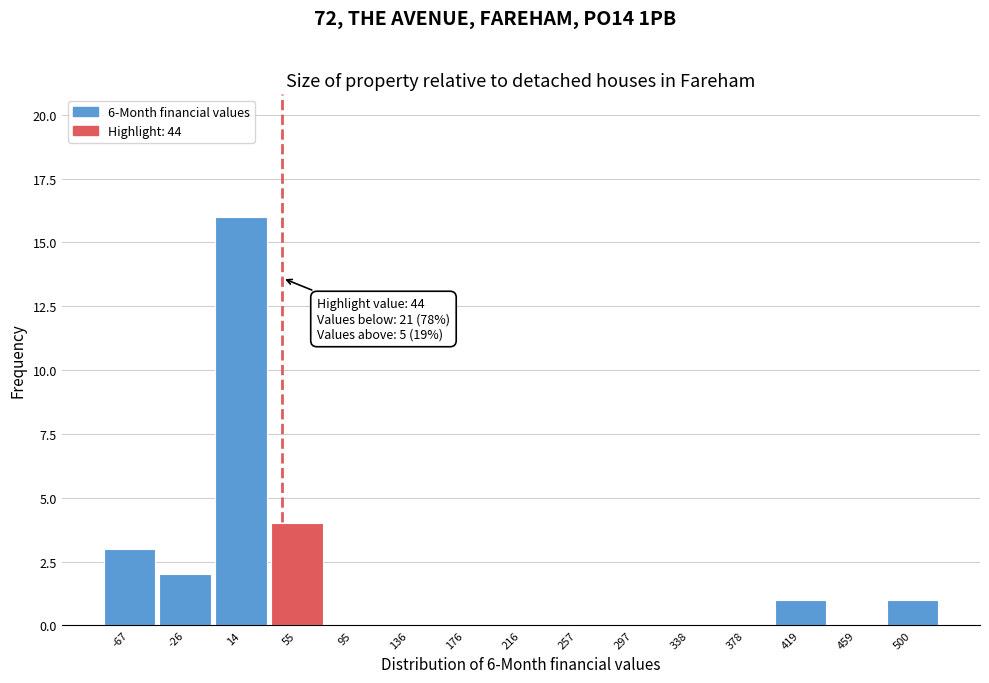

Which range on the x-axis has the tallest bar?

-5 to 35